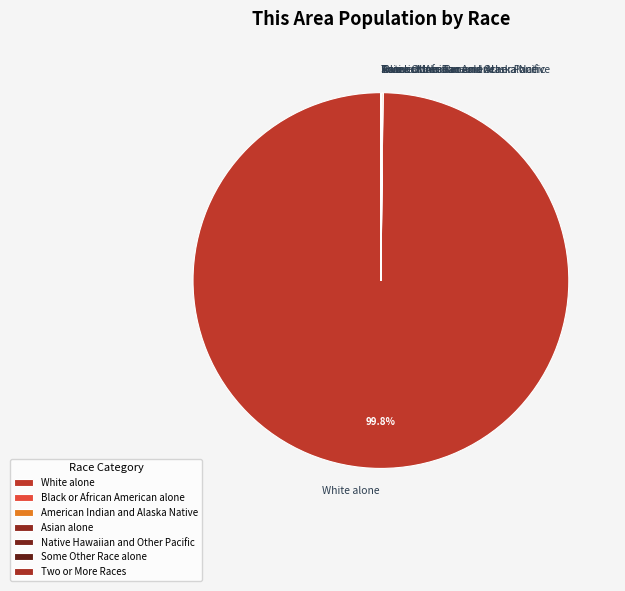

Which category has the biggest portion of the pie?

White alone